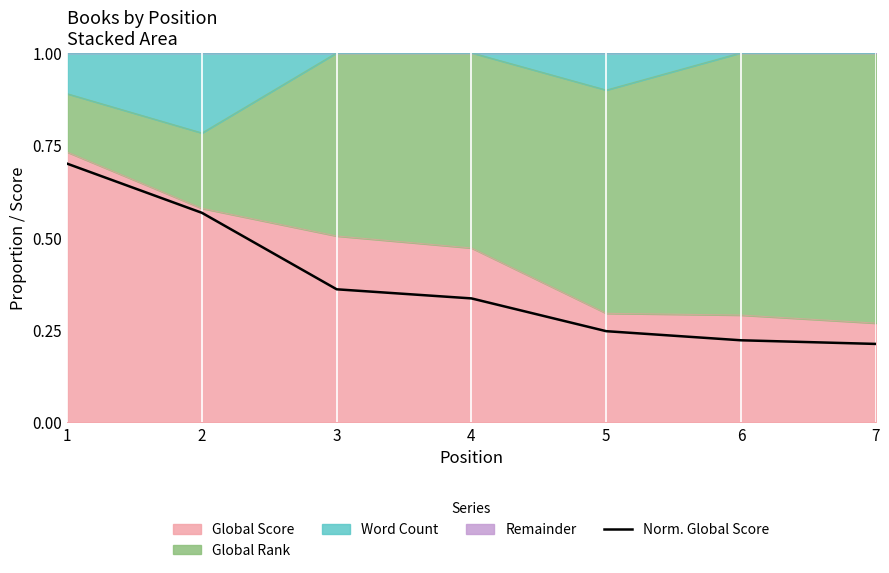

Does the chart have visible grid lines?

No